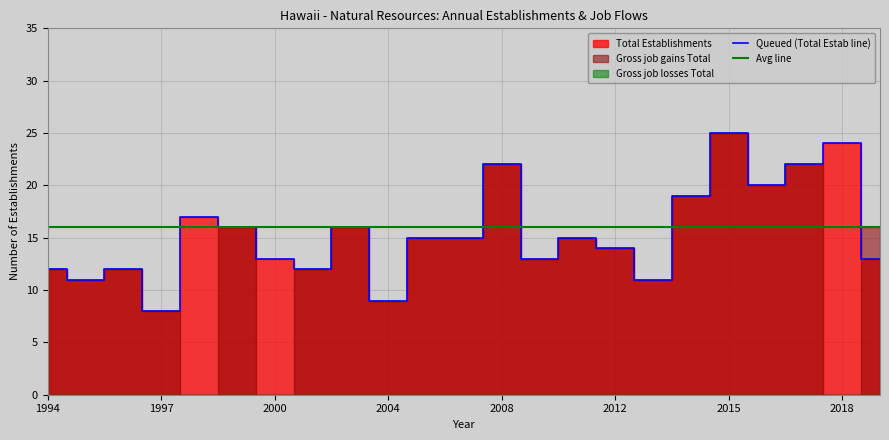

Which category has the highest value in the Queued (Total Estab line) series?

2015